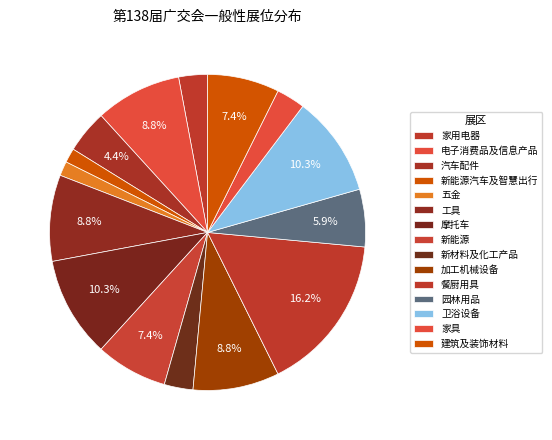

How many slices are in this pie chart?

15